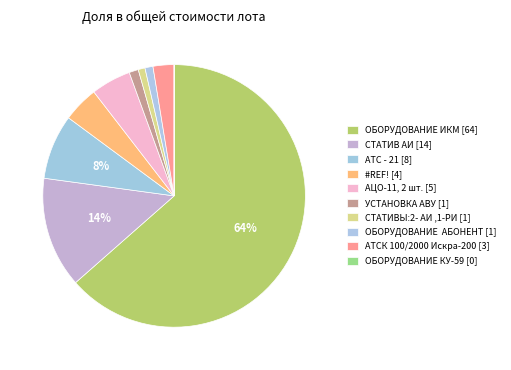

To the nearest percent, what portion does АЦО-11, 2 шт. represent?

5%